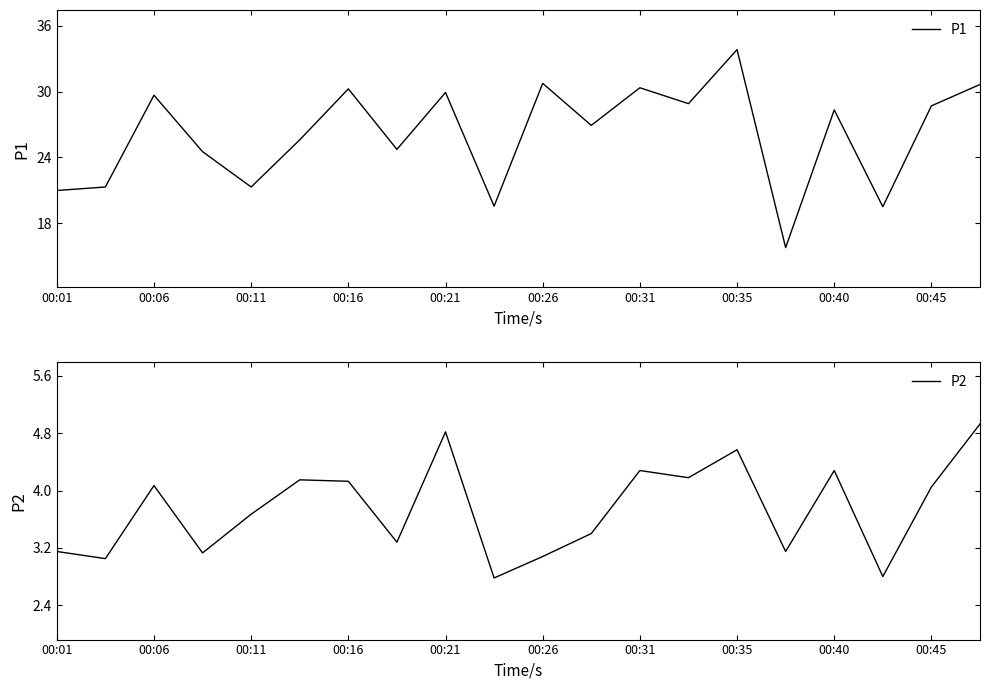

How many distinct data groups are displayed?

2